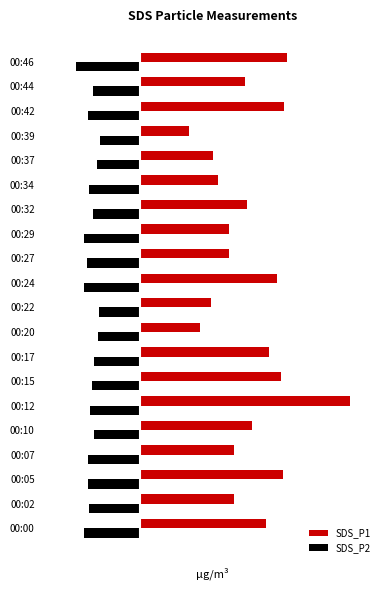

What is the value of the SDS_P1 bar at the 20th from the left?

9.2